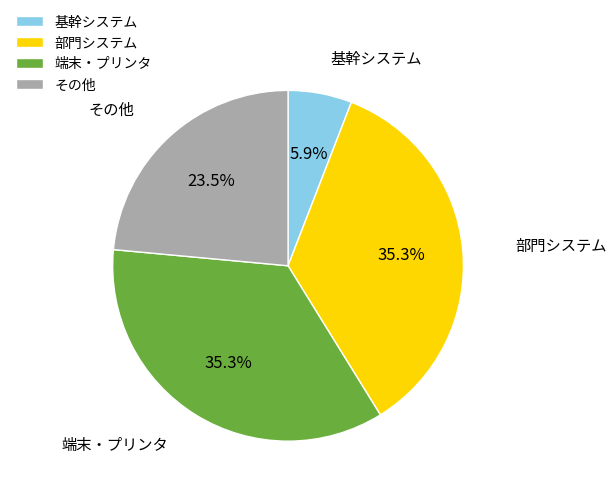

What percentage do 部門システム and その他 together represent?

58.8%